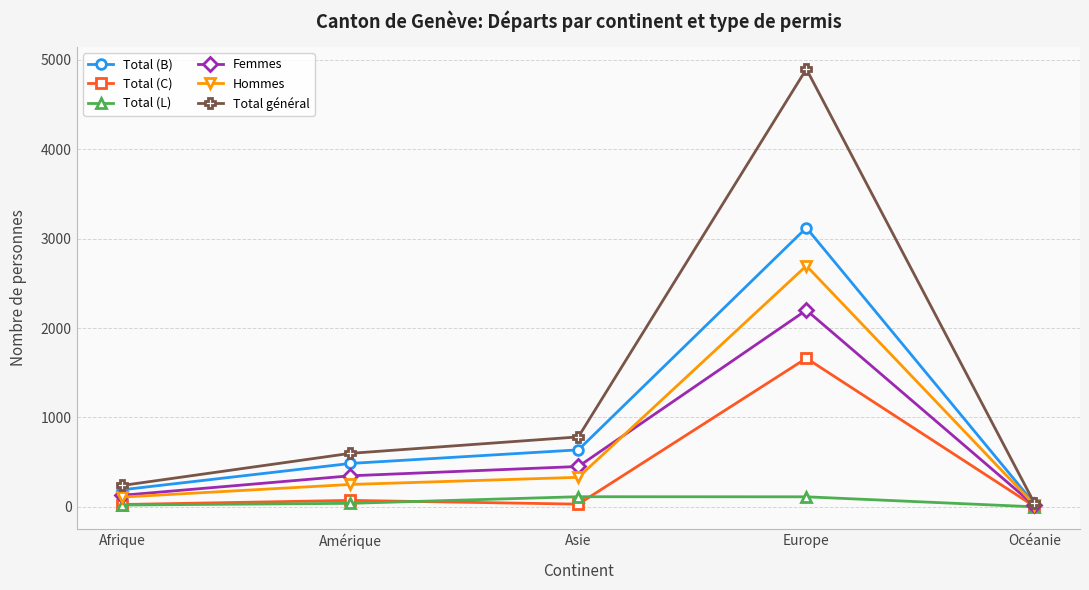

True or false: Total (B) has more than 2 interior local peaks.

False